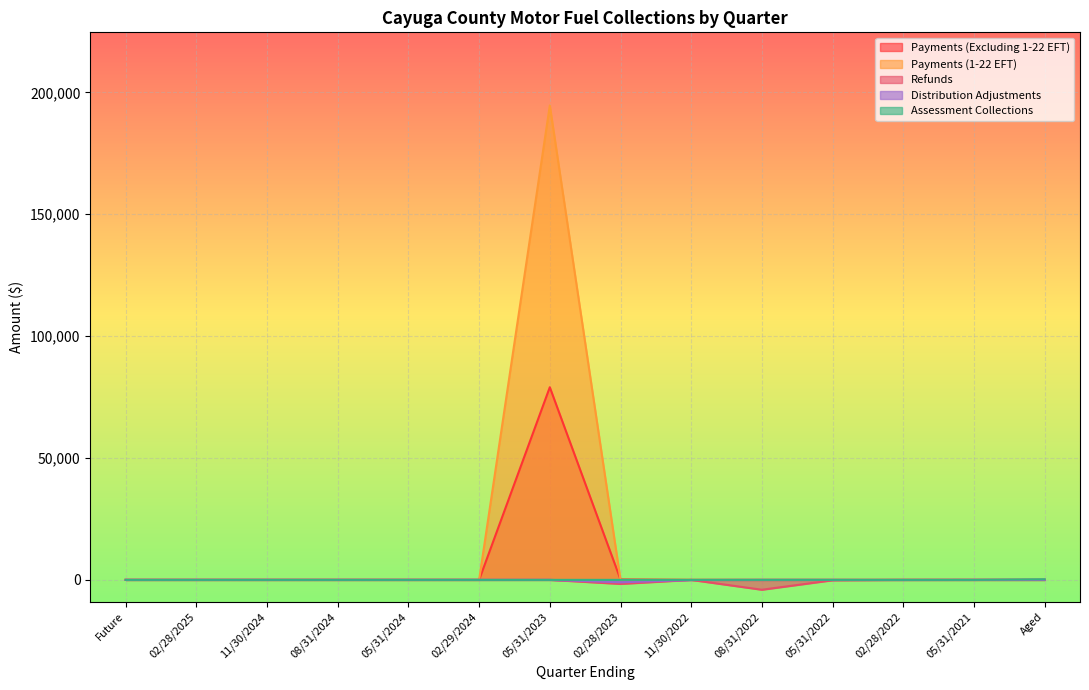

At which label does Distribution Adjustments reach its peak?

Future